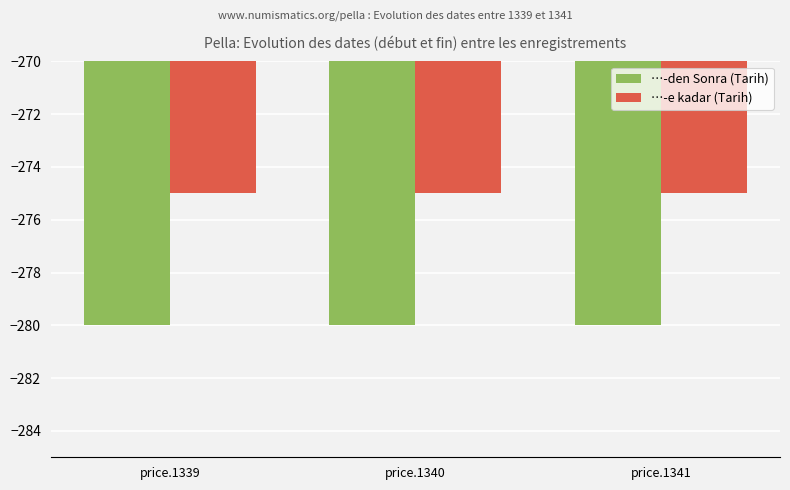

What is the value of the …-e kadar (Tarih) bar at the 3rd from the left?

-275